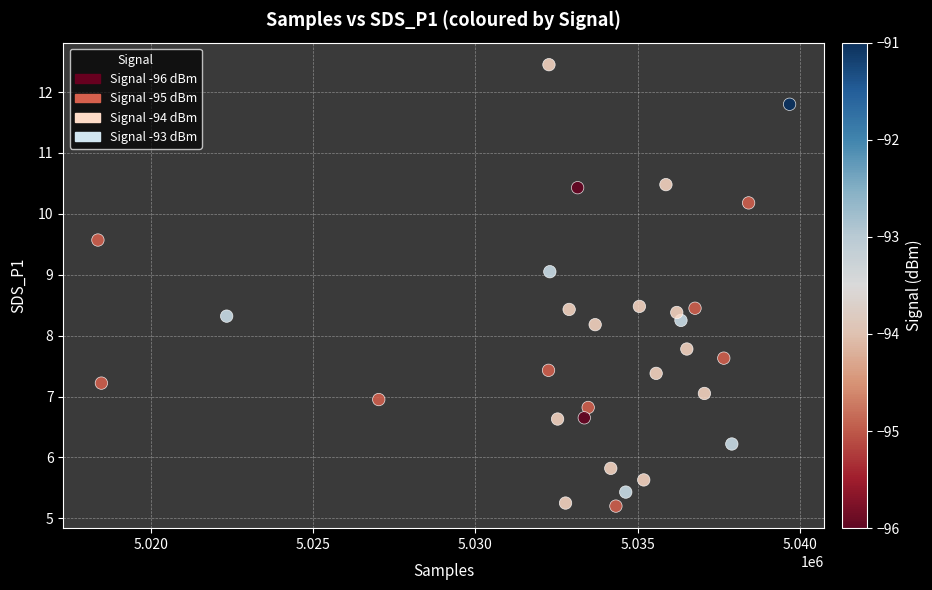

What is the range of X values (max minus min)?

21299.0